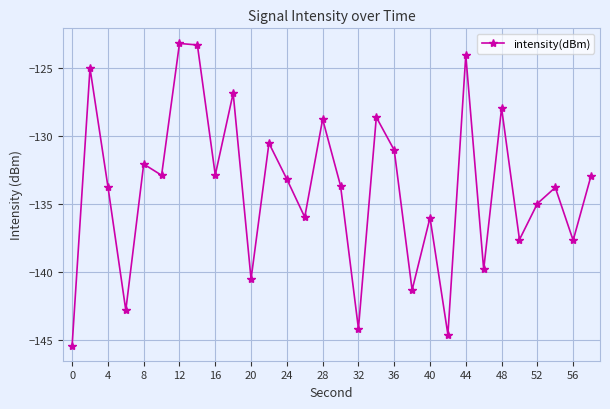

What is the value of the 18th point from the left?

-128.6